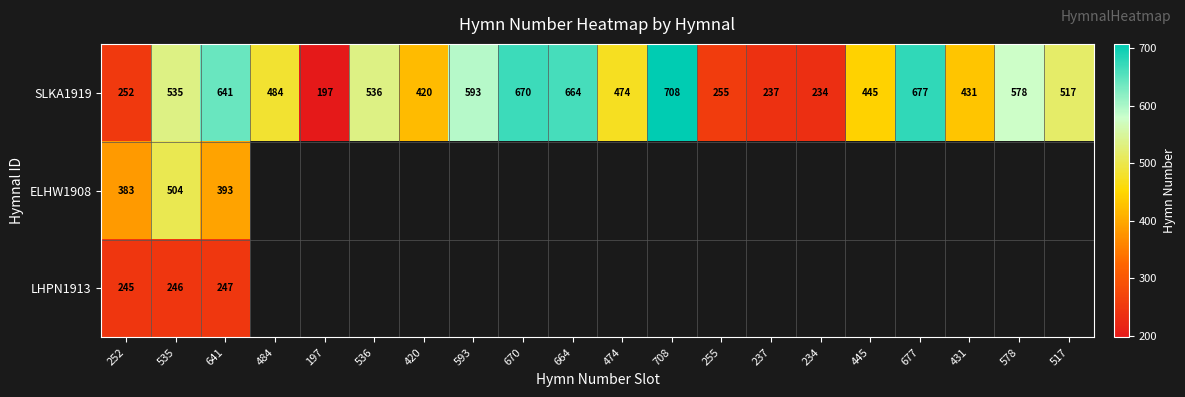

Is it true that SLKA1919 equals 621 at 431?

False